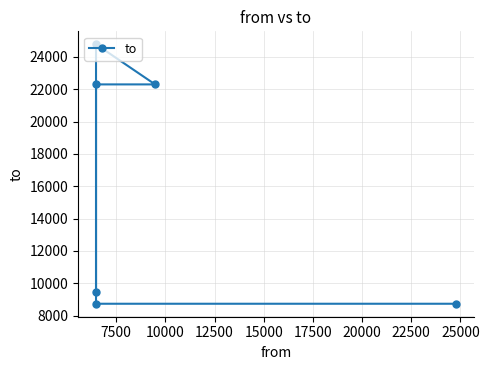

What is the difference between the maximum and minimum values?

16048